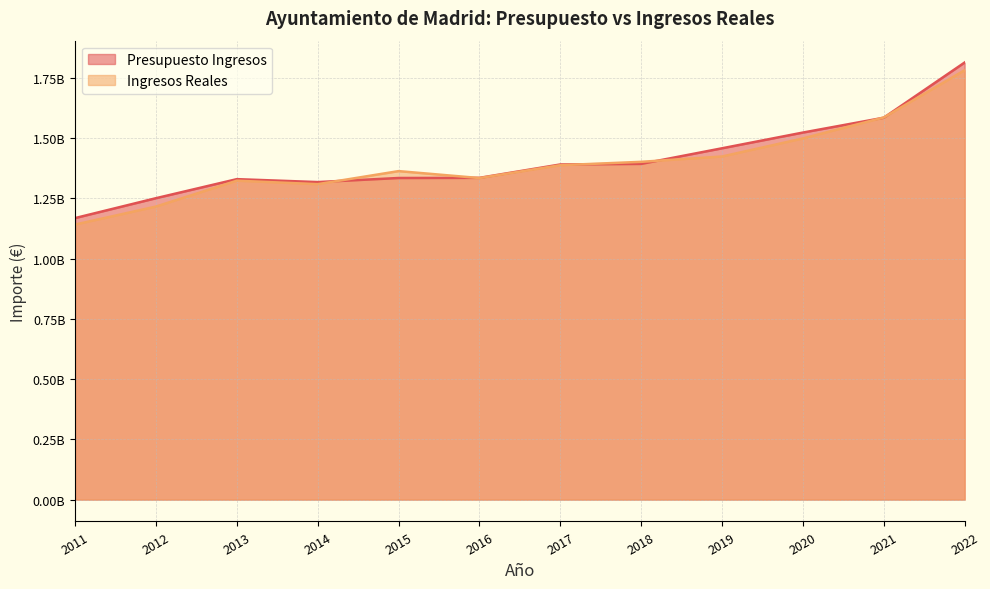

What is the difference between the maximum and minimum values in the Ingresos Reales series?

640308202.7